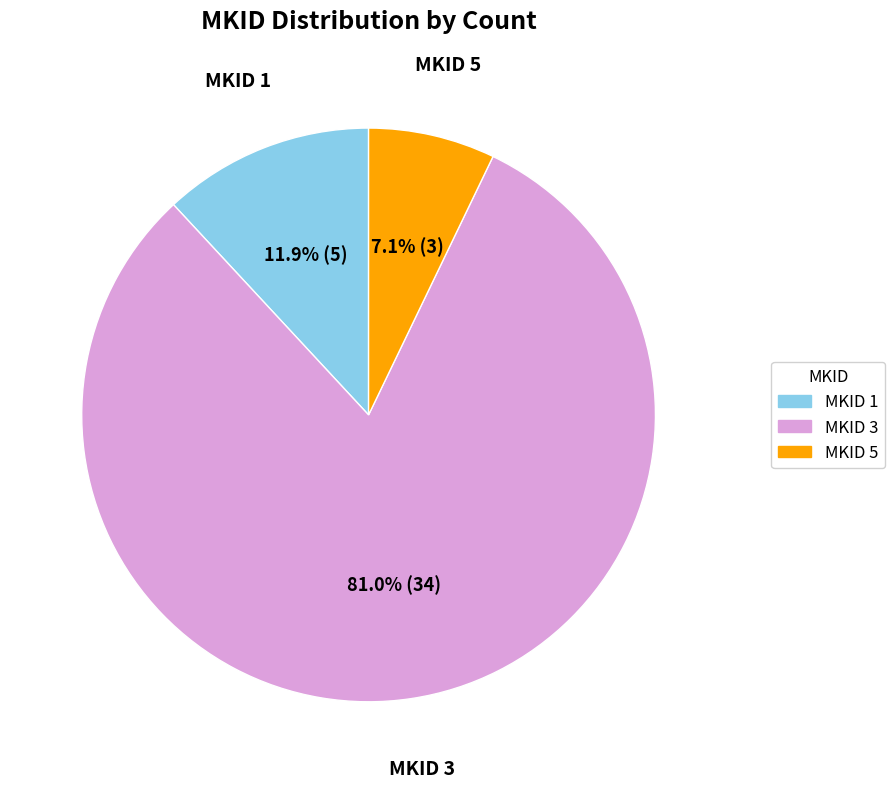

What percentage do MKID 5 and MKID 1 together represent?

19.0%